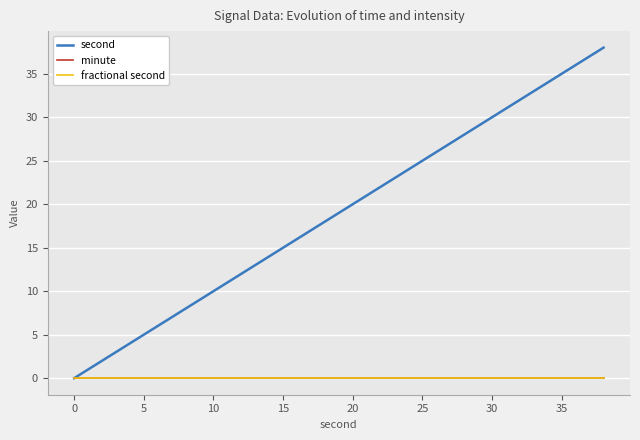

Does the chart display data point markers on the line(s)?

No